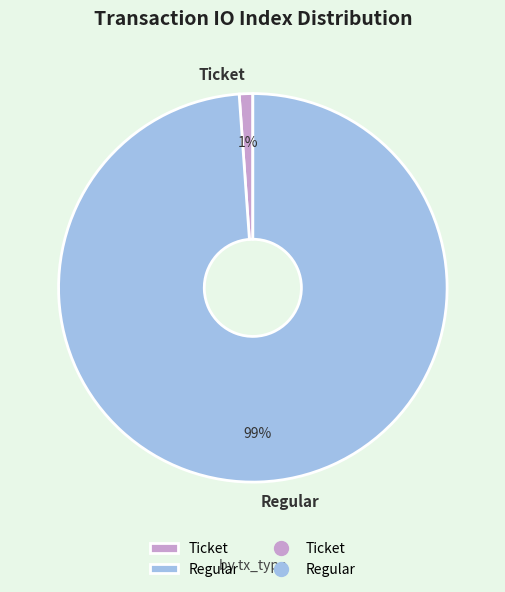

Which category has the biggest portion of the pie?

Regular